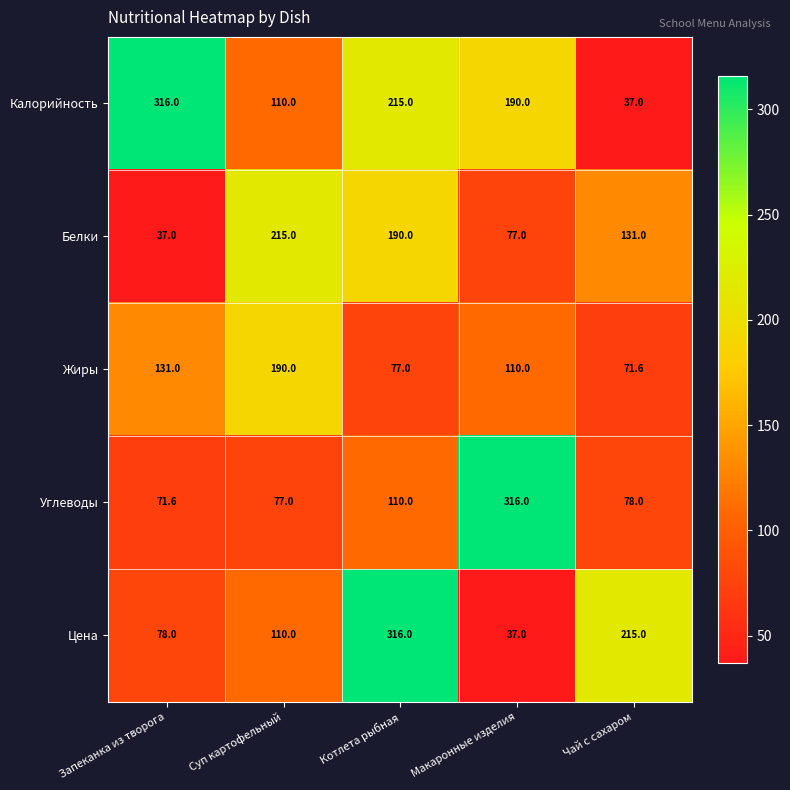

What is the sum of the Углеводы values at Запеканка из творога and Макаронные изделия?

387.6